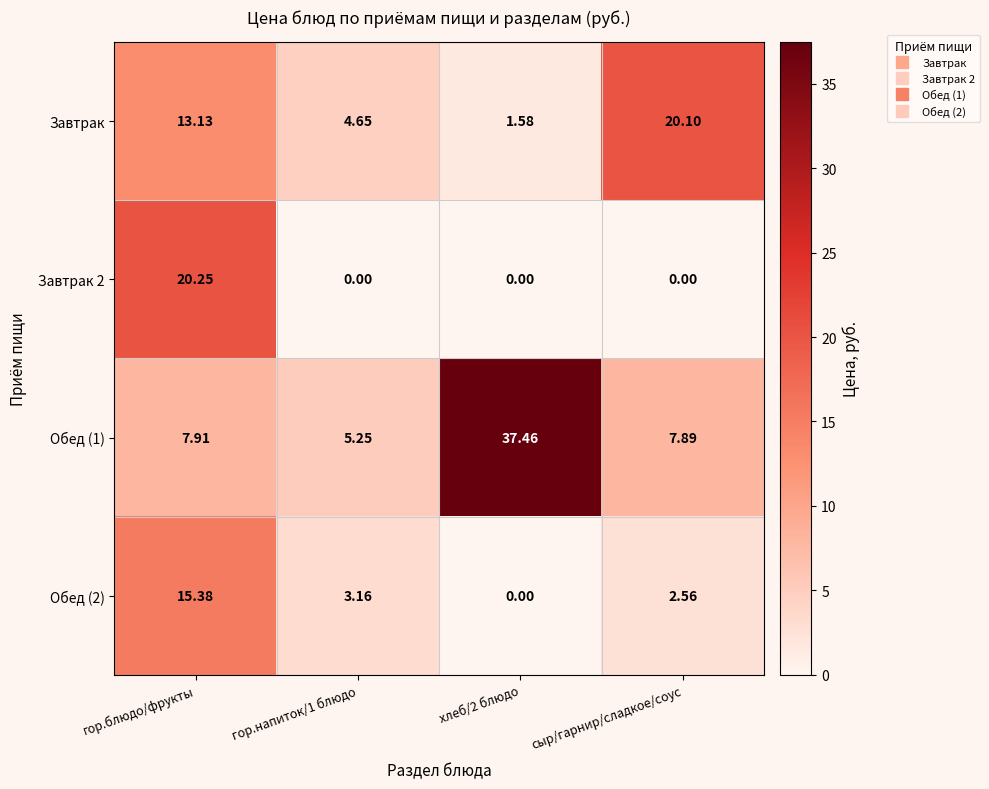

Which category has the highest value in the Обед (2) series?

гор.блюдо/фрукты